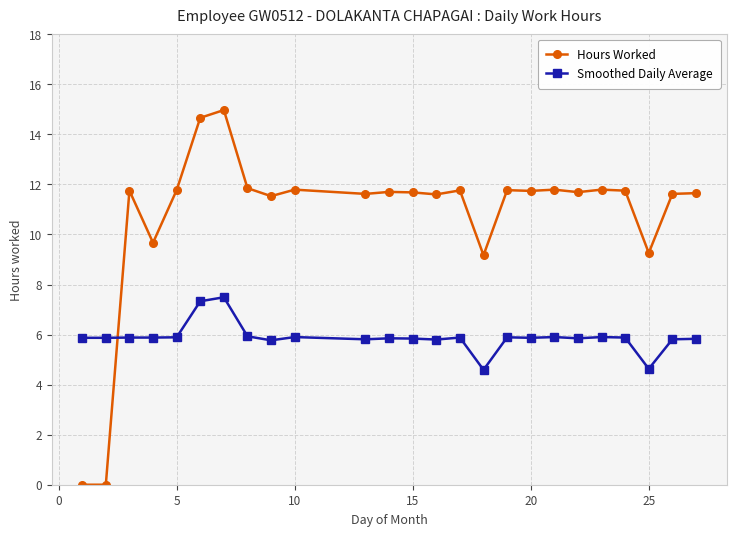

How many series are shown in this chart?

2